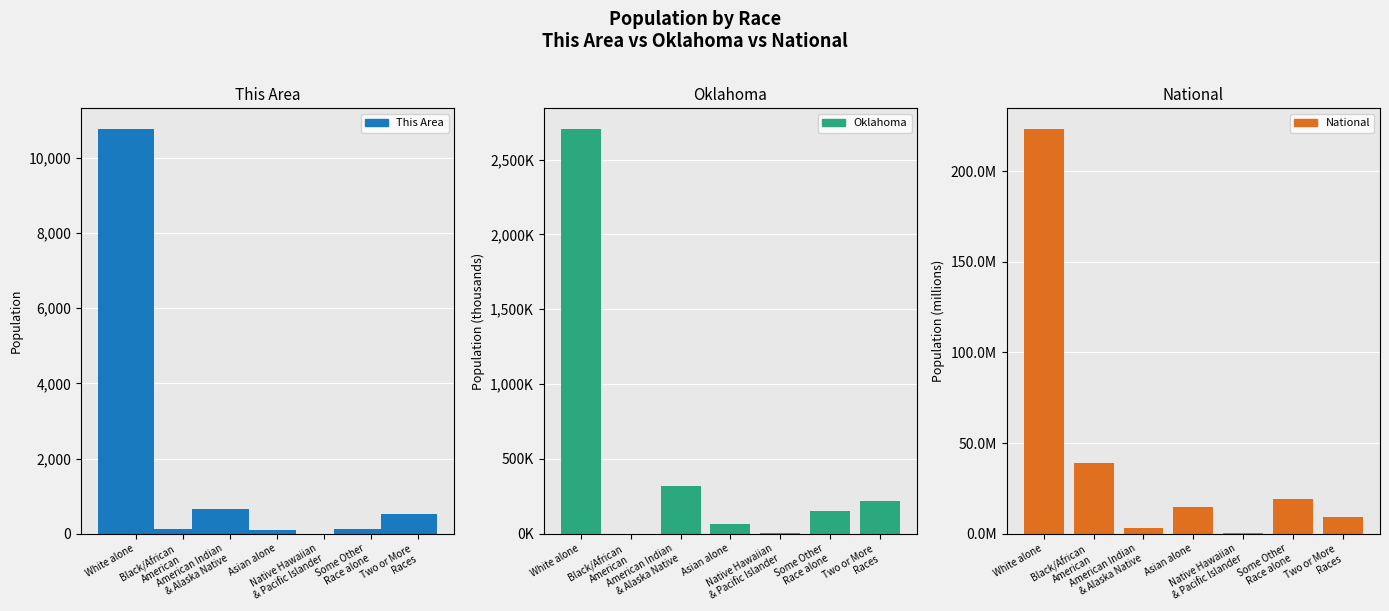

Count the number of categories in the chart.

7